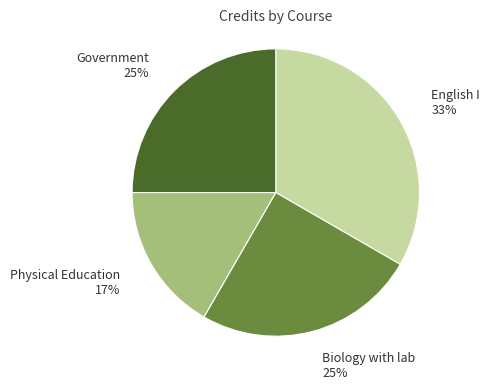

Does any single category account for the majority?

No